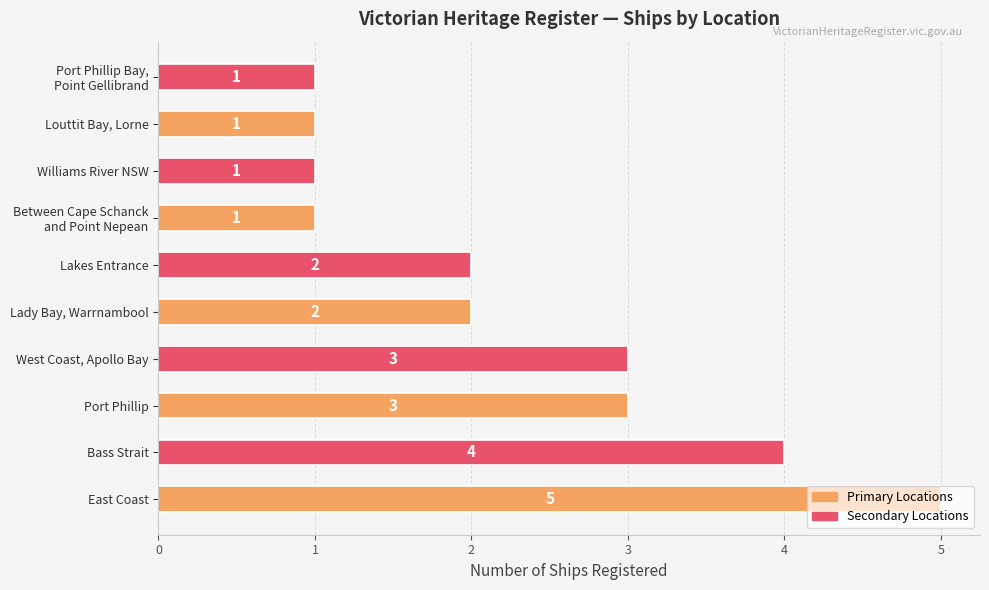

What is the sum of all values?

23